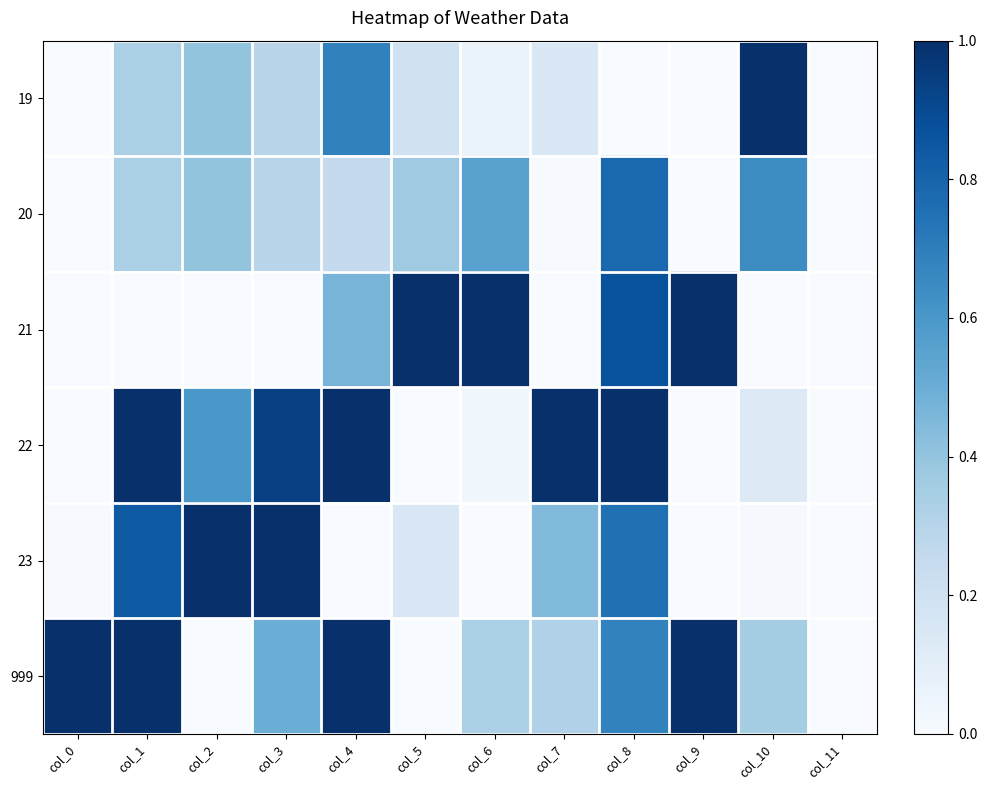

Reading left to right, extract all data points from this chart.

19: col_0=0.0	col_1=0.3	col_2=0.4	col_3=0.3	col_4=0.7	col_5=0.2	col_6=0.1	col_7=0.1	col_8=0.0	col_9=0.0	col_10=1.0	col_11=0.0
20: col_0=0.0	col_1=0.3	col_2=0.4	col_3=0.3	col_4=0.3	col_5=0.4	col_6=0.6	col_7=0.0	col_8=0.8	col_9=0.0	col_10=0.6	col_11=0.0
21: col_0=0.0	col_1=0.0	col_2=0.0	col_3=0.0	col_4=0.5	col_5=1.0	col_6=1.0	col_7=0.0	col_8=0.9	col_9=1.0	col_10=0.0	col_11=0.0
22: col_0=0.0	col_1=1.0	col_2=0.6	col_3=0.9	col_4=1.0	col_5=0.0	col_6=0.0	col_7=1.0	col_8=1.0	col_9=0.0	col_10=0.1	col_11=0.0
23: col_0=0.0	col_1=0.8	col_2=1.0	col_3=1.0	col_4=0.0	col_5=0.2	col_6=0.0	col_7=0.4	col_8=0.8	col_9=0.0	col_10=0.0	col_11=0.0
999: col_0=1.0	col_1=1.0	col_2=0.0	col_3=0.5	col_4=1.0	col_5=0.0	col_6=0.3	col_7=0.3	col_8=0.7	col_9=1.0	col_10=0.4	col_11=0.0